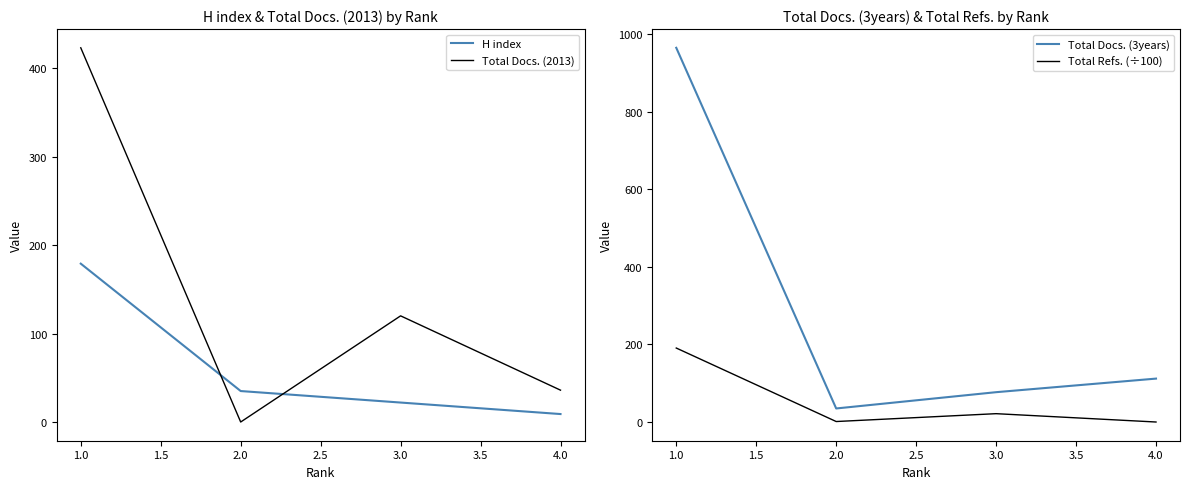

What is the difference between the second highest and minimum values in the Total Docs. (2013) series?

120